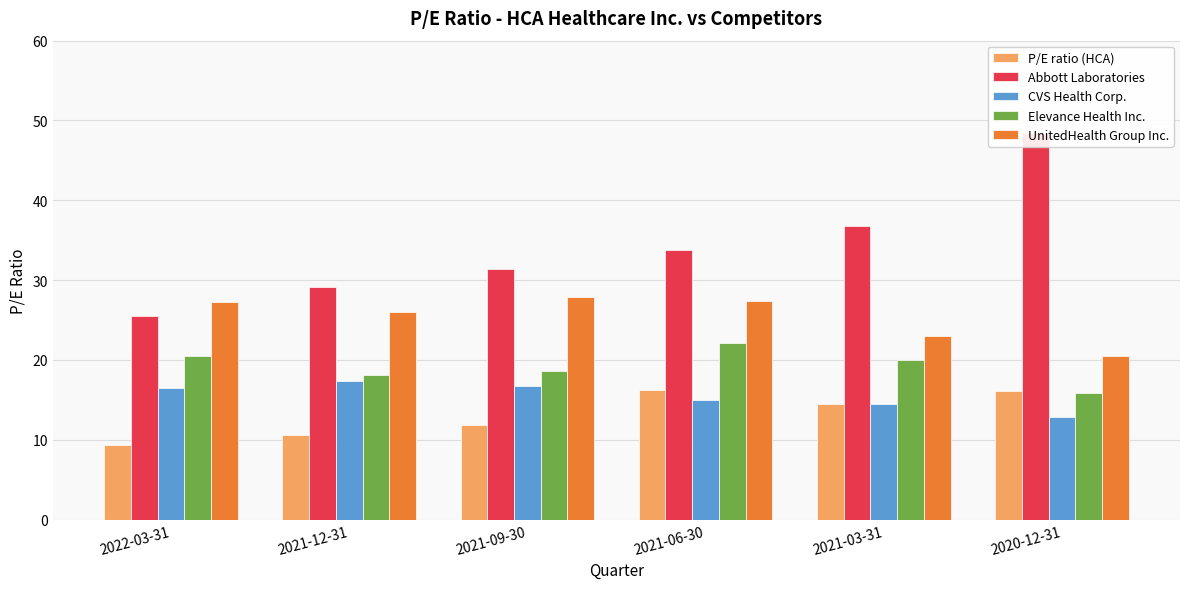

Reading right to left, transcribe all the data shown in this chart.

P/E ratio (HCA): 16.1	14.5	16.2	11.9	10.7	9.4
Abbott Laboratories: 48.5	36.8	33.8	31.4	29.1	25.5
CVS Health Corp.: 12.9	14.4	14.9	16.8	17.4	16.5
Elevance Health Inc.: 15.9	20.0	22.1	18.6	18.1	20.5
UnitedHealth Group Inc.: 20.5	23.1	27.4	27.9	26.0	27.3